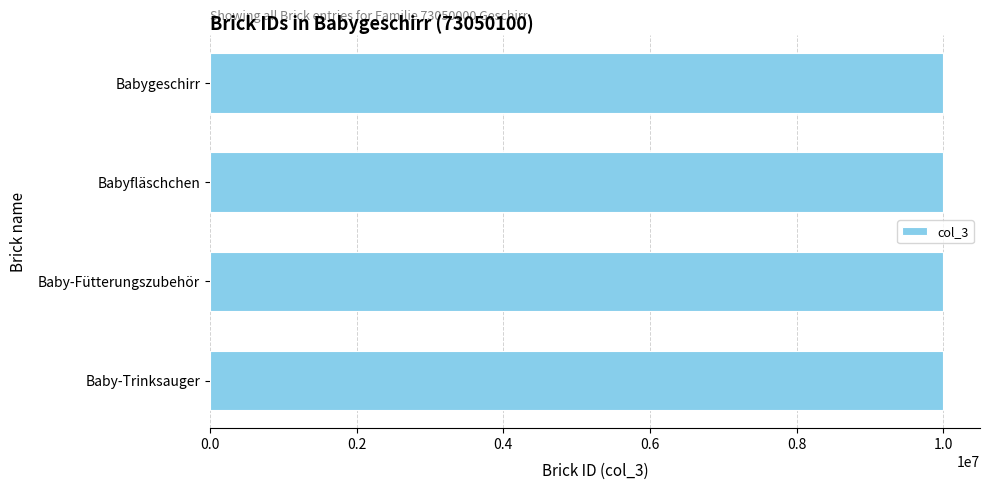

Read the value at Baby-Trinksauger.

10000724